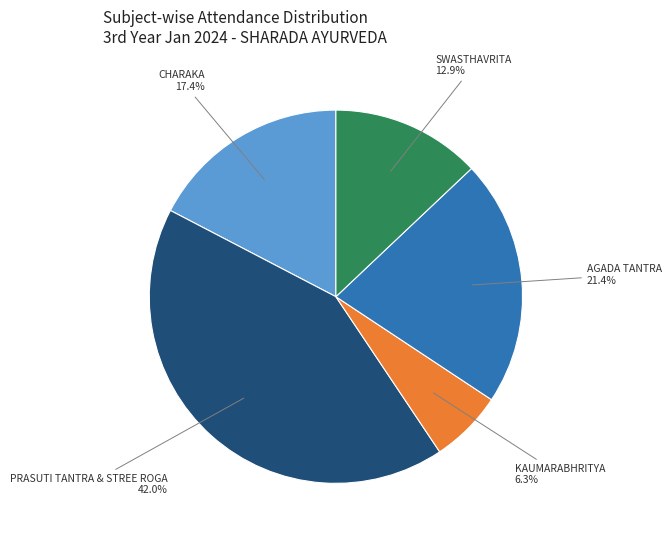

Is there a majority slice in this chart?

No